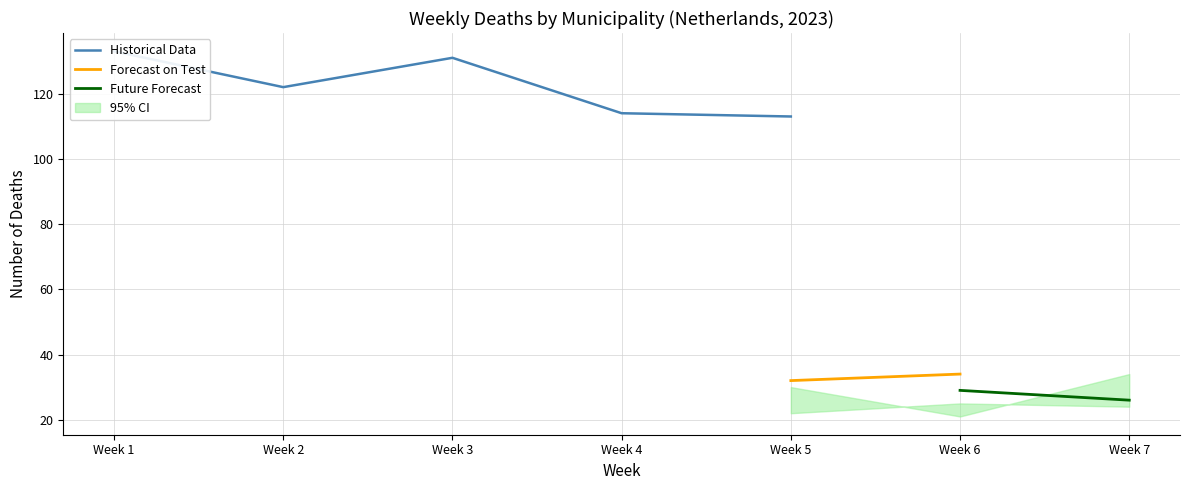

The value of Rotterdam (Arnhem) at Week 6 is 10. True or false?

False